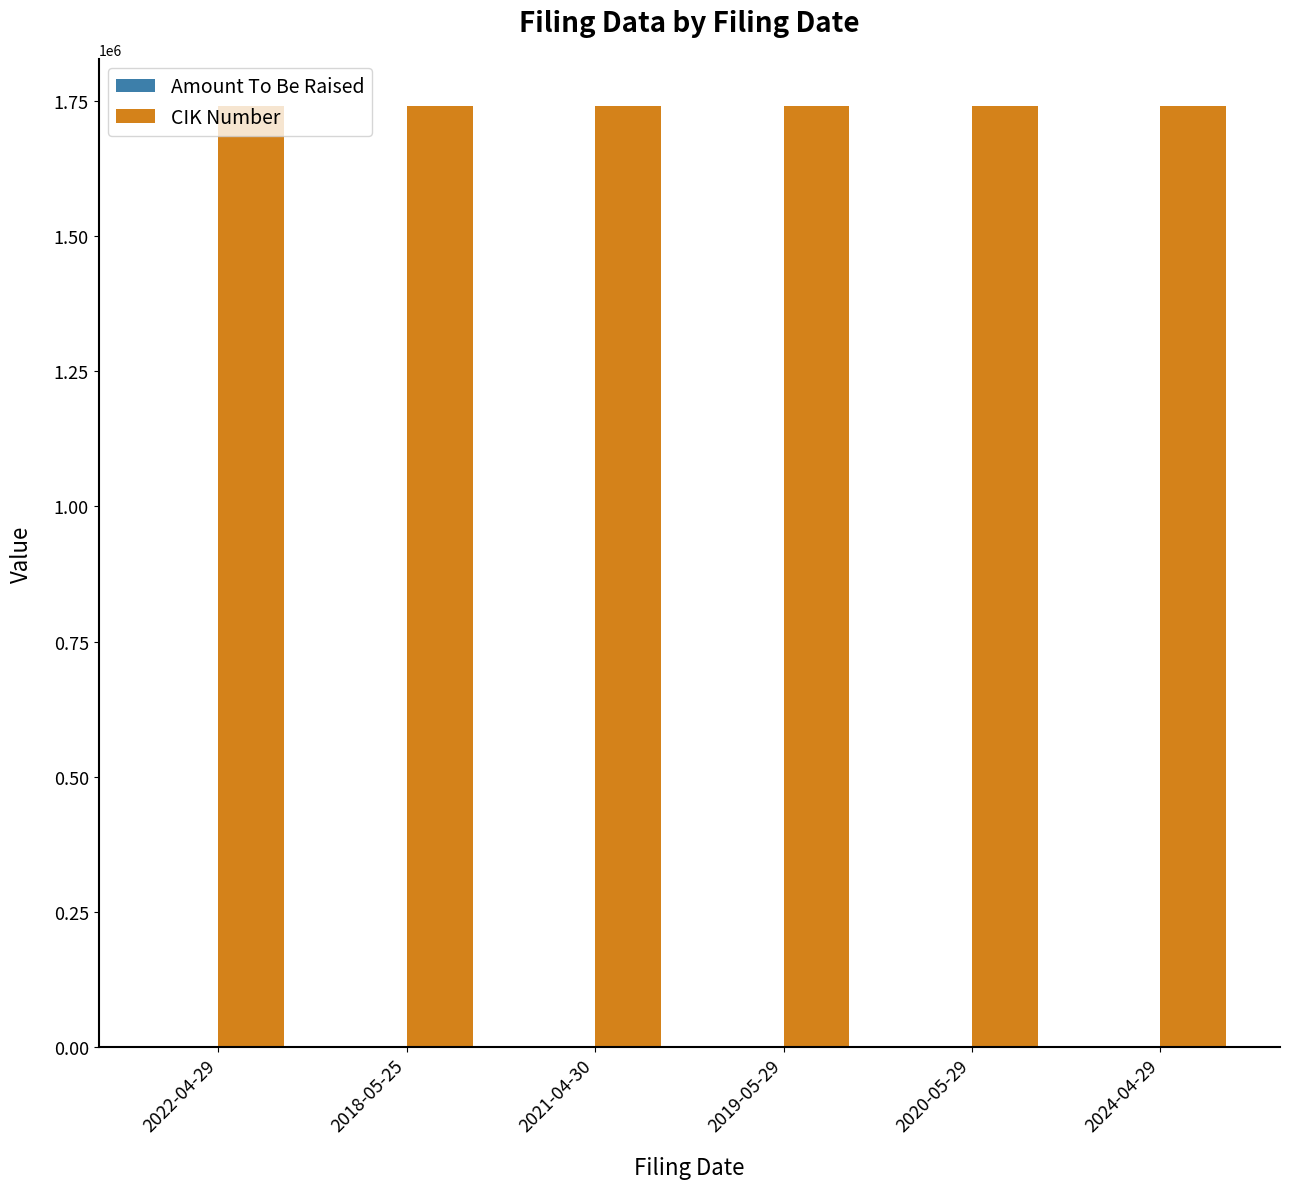

Does the chart contain stacked bars?

No